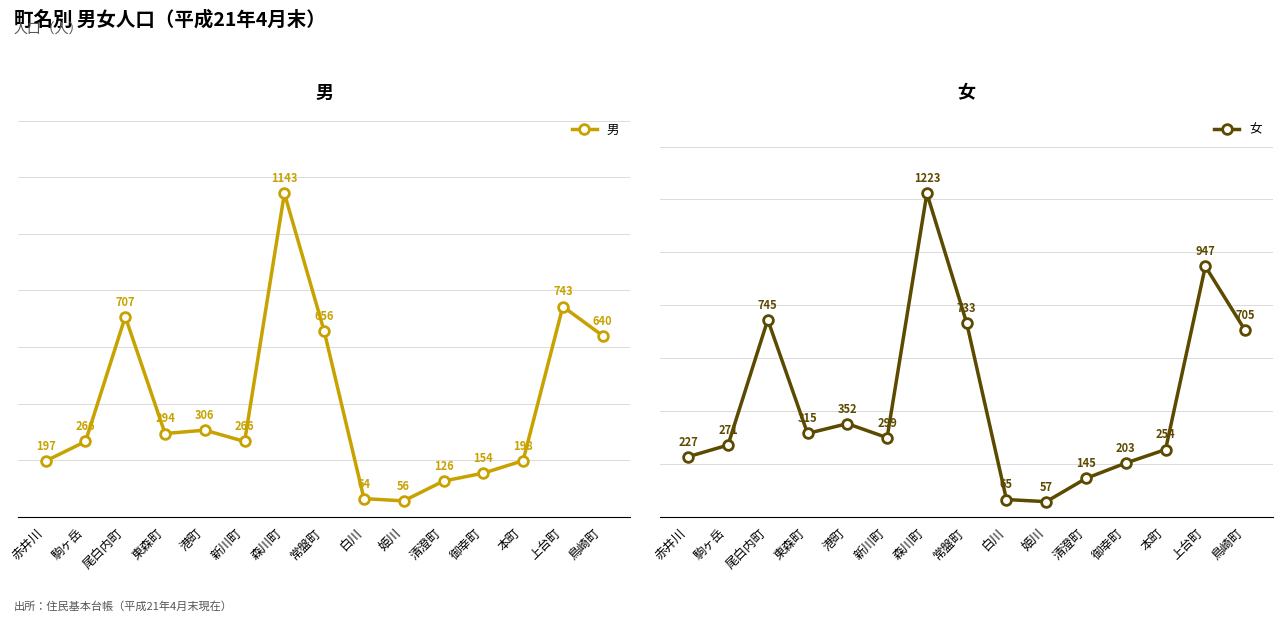

Which category has the highest value in the 女 series?

森川町